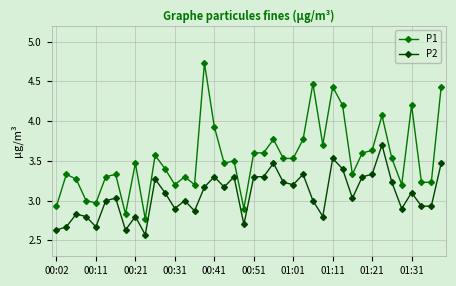

What is the average value of the P2 series?

3.1